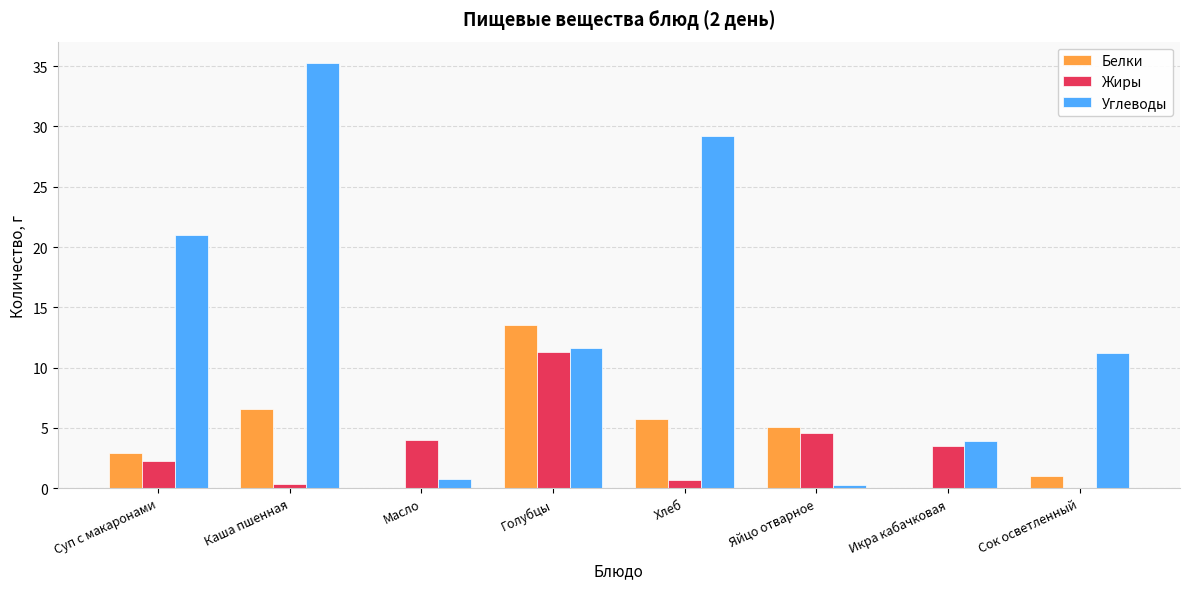

Which series has the largest total across all categories?

Углеводы